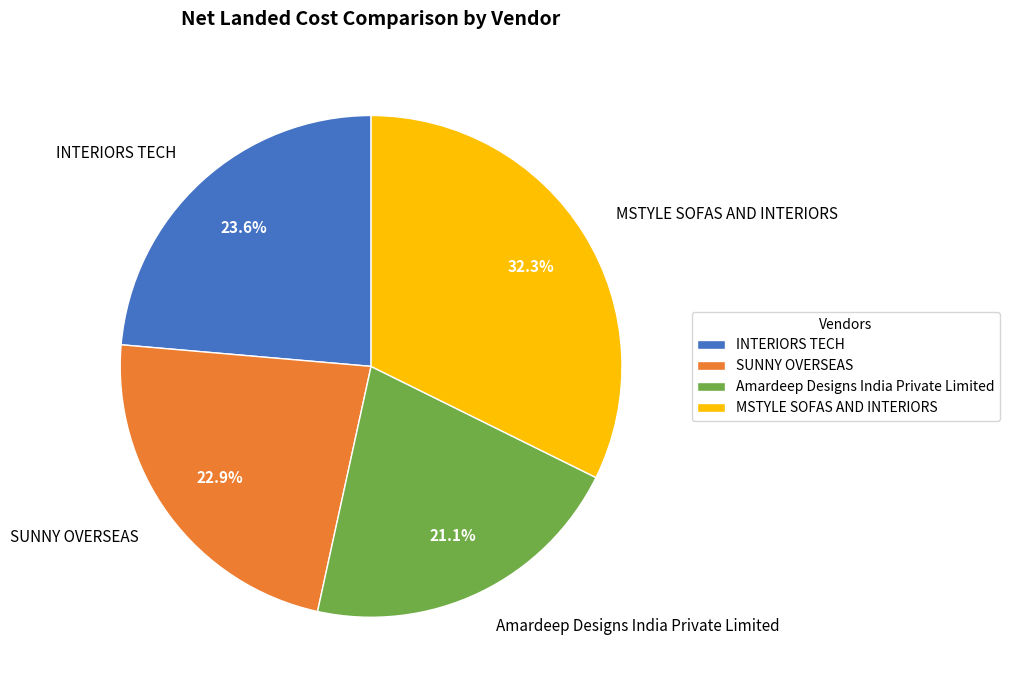

Does INTERIORS TECH represent more than half of the total?

No